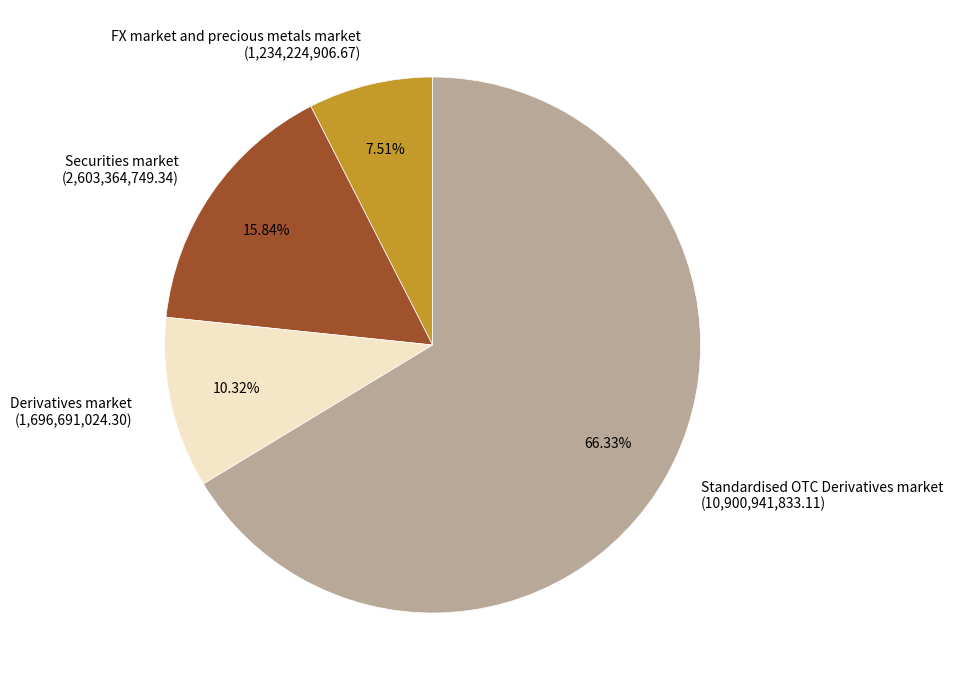

Rank the categories by value from lowest to highest.

FX market and precious metals market, Derivatives market, Securities market, Standardised OTC Derivatives market